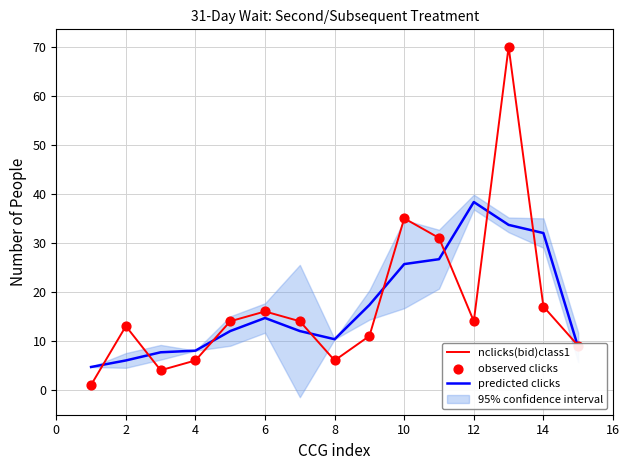

Which series has the largest Y range (max minus min)?

nclicks(bid)class1